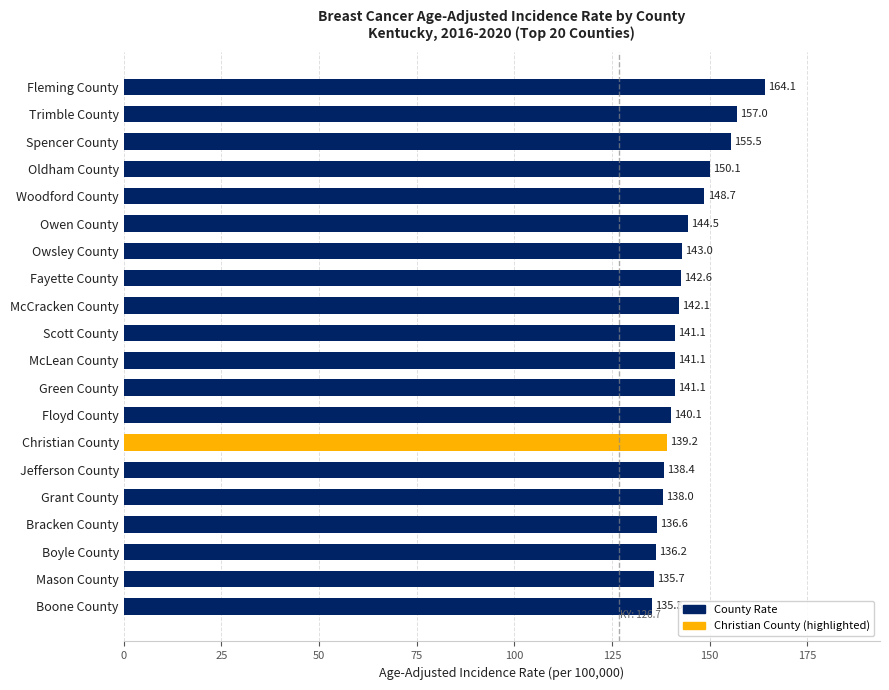

How many values are below 141?

8